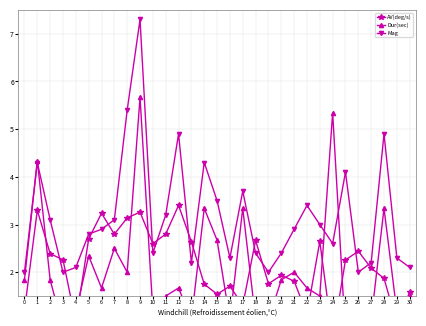

True or false: Mag has more than 0 points higher than both neighbors.

True